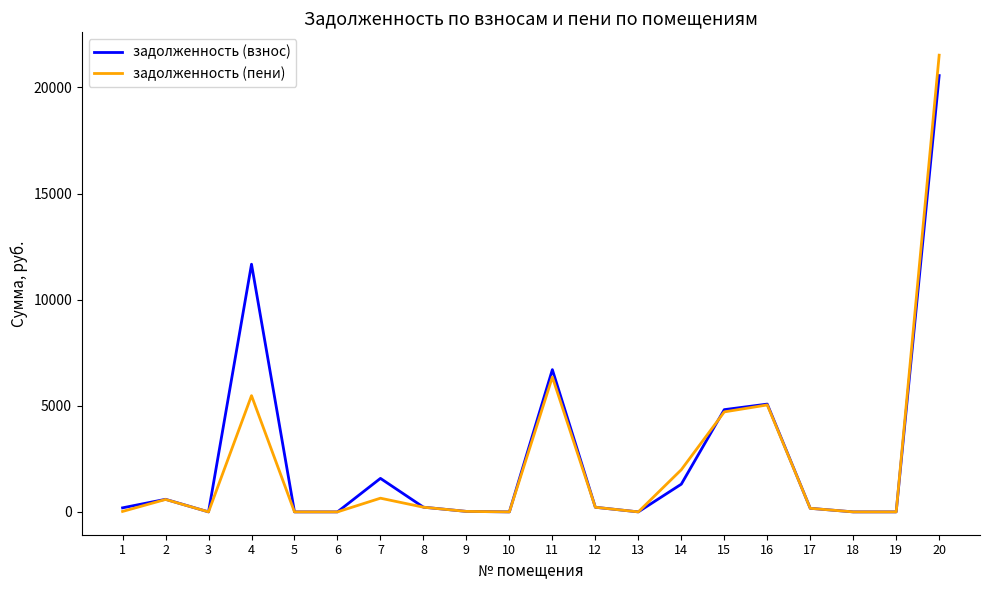

Rank the series by their maximum value, from highest to lowest.

задолженность (пени), задолженность (взнос)